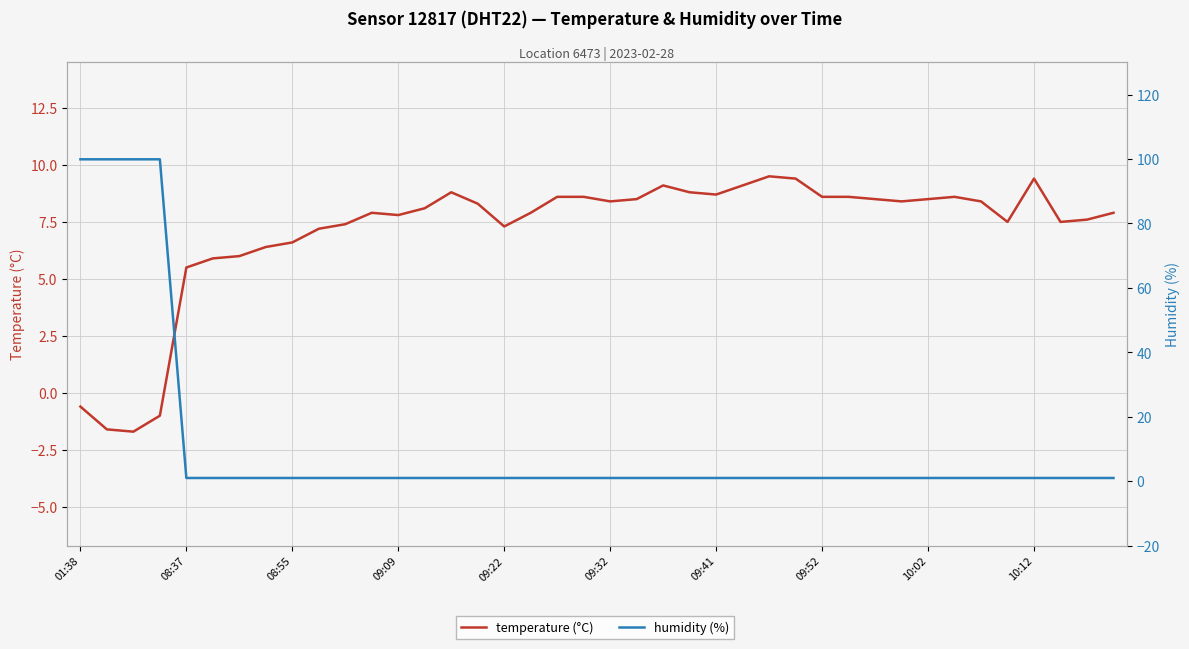

Which series changed the most between 21 and 28?

temperature (°C)